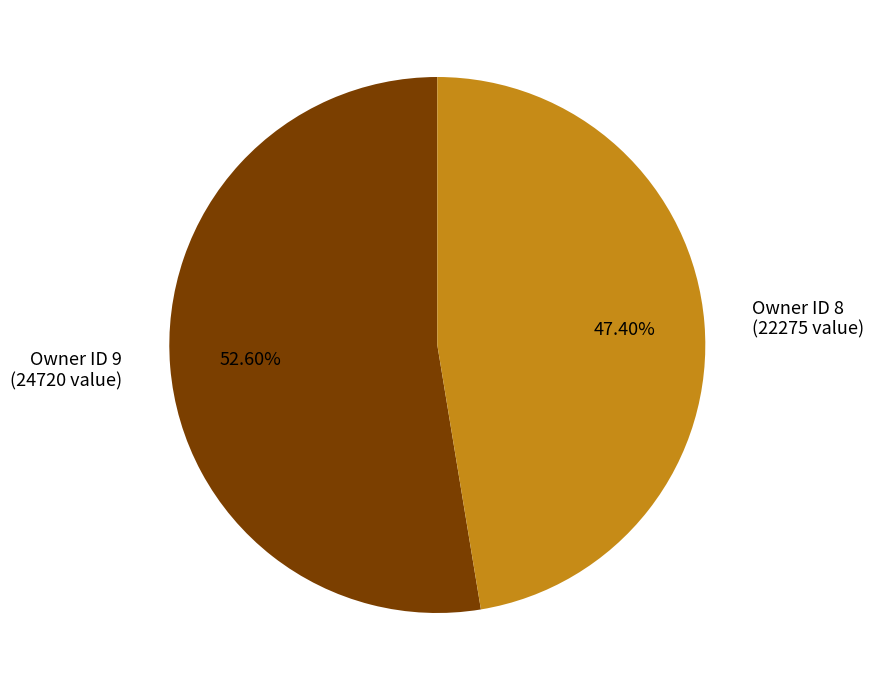

Do Owner ID 9 (24720 value) and Owner ID 8 (22275 value) together represent more than half of the pie?

Yes